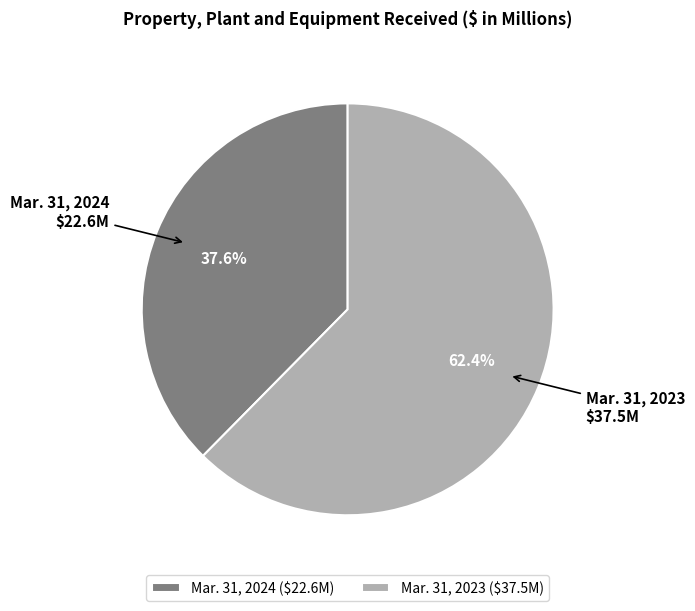

To the nearest percent, what portion does Mar. 31, 2023 represent?

62%